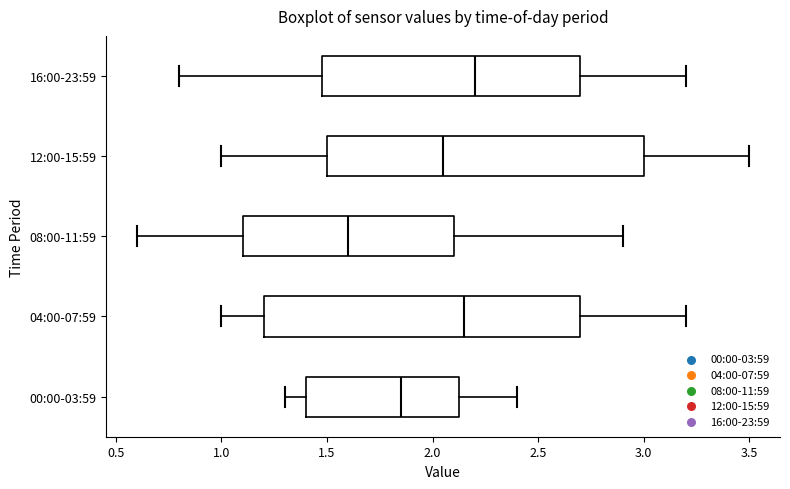

Where does the left whisker of the box for 08:00-11:59 end on the x-axis? The values are not printed on the chart, so give them approximately, as read against the axis.

0.60